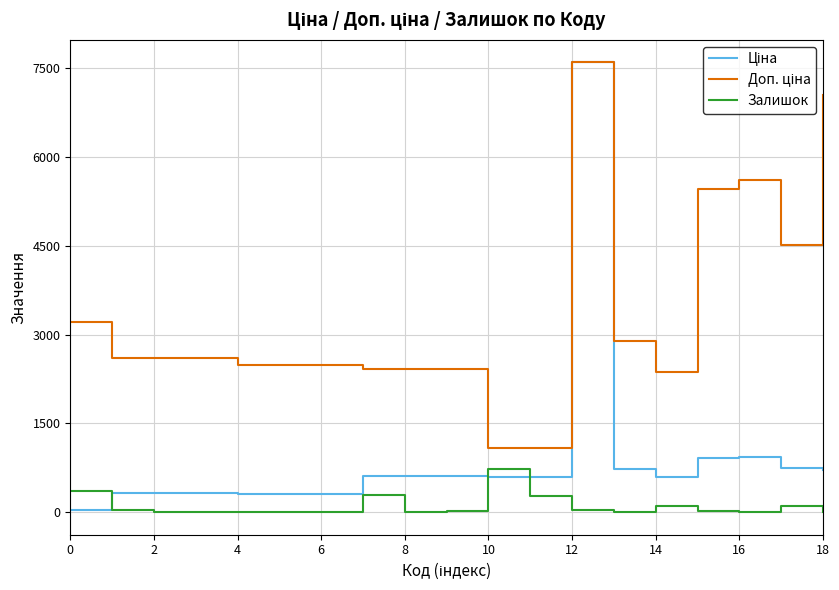

At 11, list the series in order from smallest to largest.

Залишок, Ціна, Доп. ціна